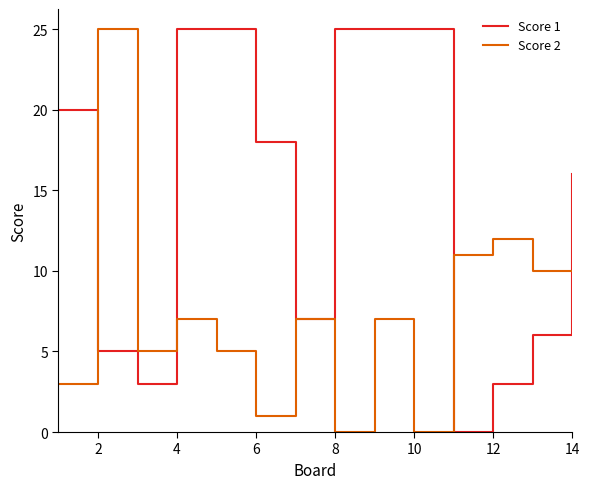

What are all the series names shown in the legend?

Score 1, Score 2